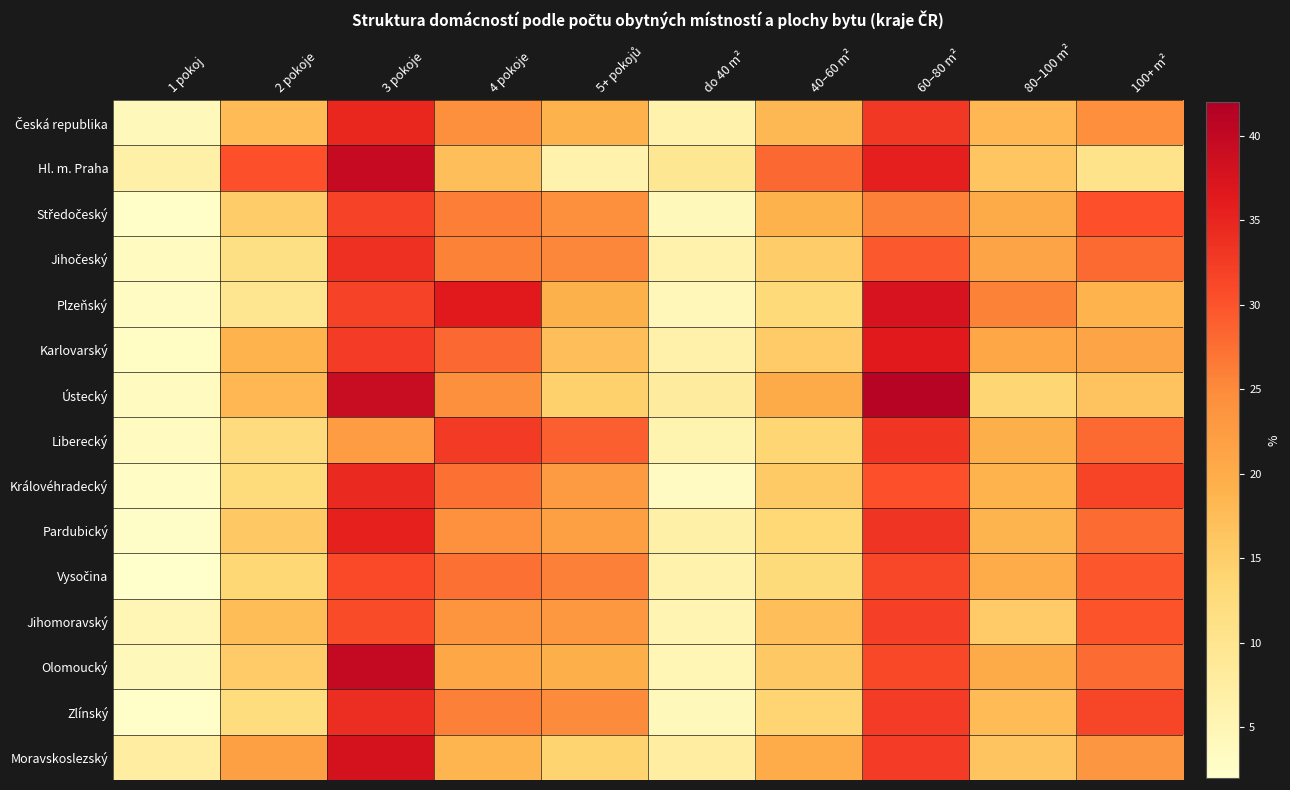

List the series in order of their peak value, highest first.

Ústecký, Olomoucký, Hl. m. Praha, Moravskoslezský, Plzeňský, Karlovarský, Pardubický, Česká republika, Královéhradecký, Zlínský, Jihočeský, Liberecký, Jihomoravský, Středočeský, Vysočina